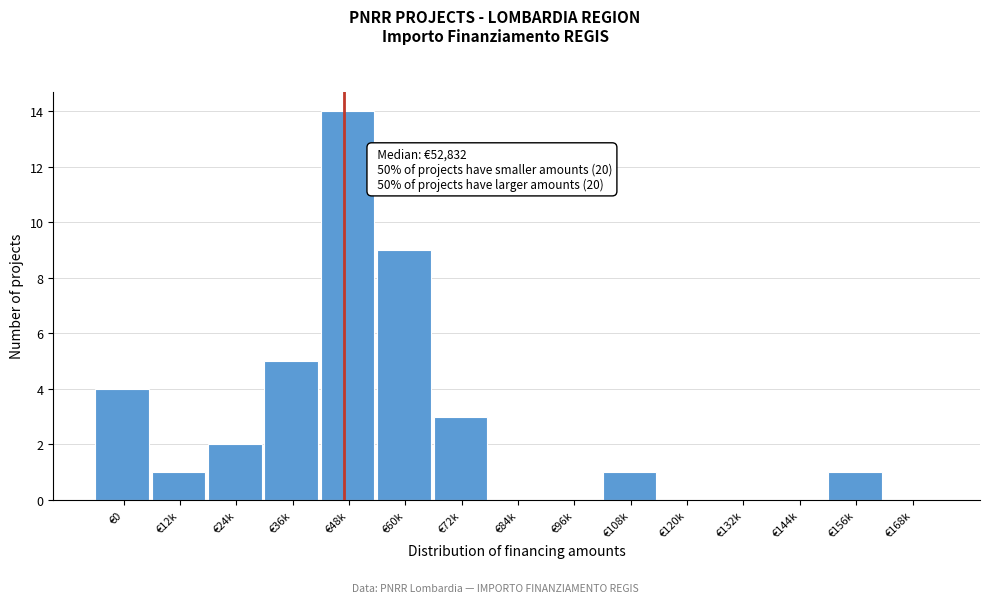

Reading left to right, extract all data points from this chart.

€0=4	€12k=1	€24k=2	€36k=5	€48k=14	€60k=9	€72k=3	€84k=0	€96k=0	€108k=1	€120k=0	€132k=0	€144k=0	€156k=1	€168k=0